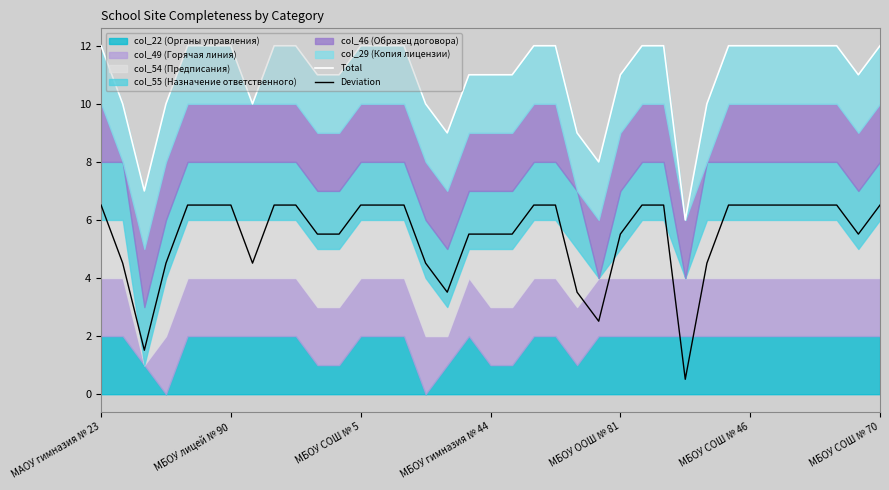

Which series has the widest spread of values?

Total